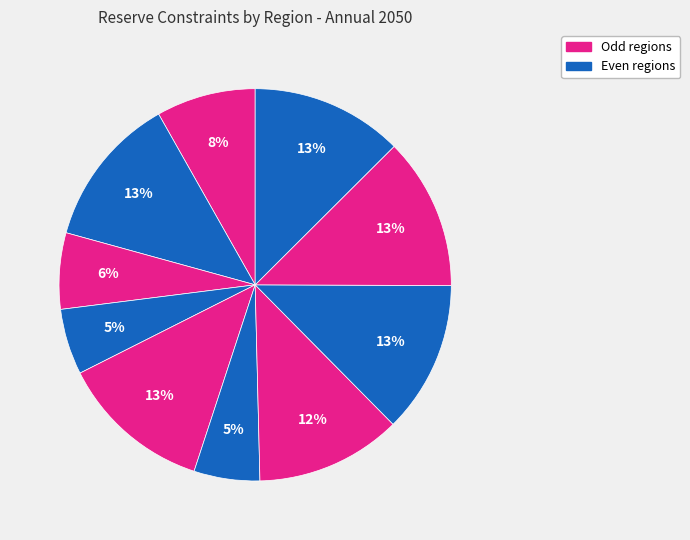

How many slices are in this pie chart?

10